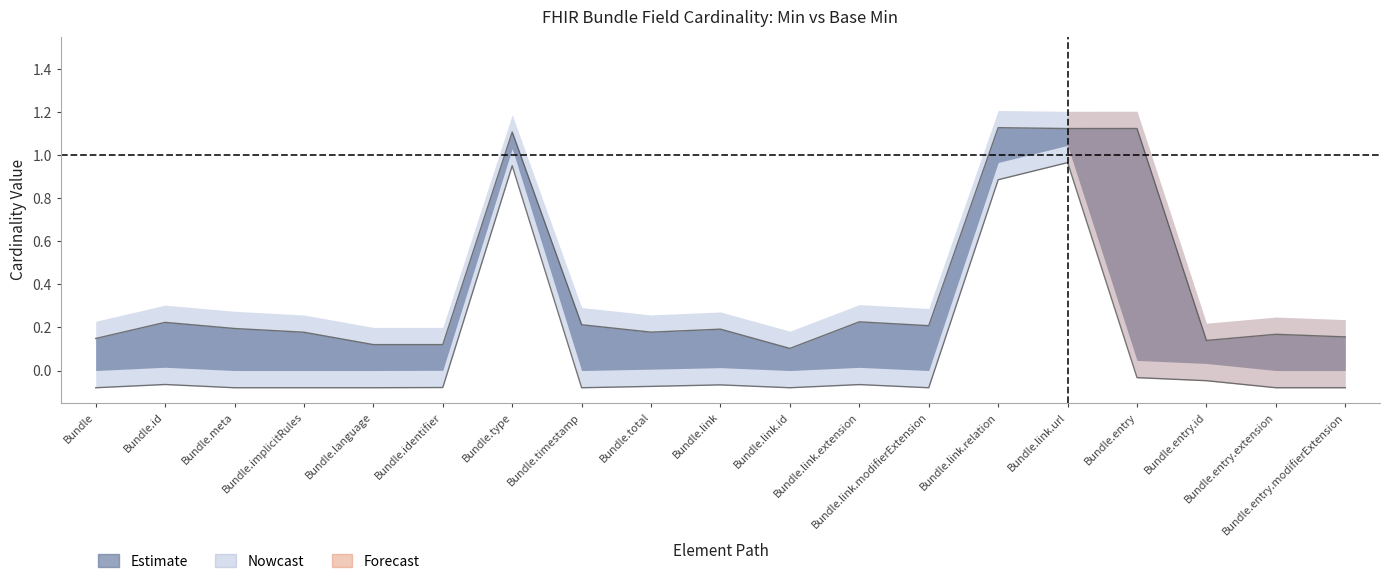

What is the total value across all series at Bundle.implicitRules?

0.1